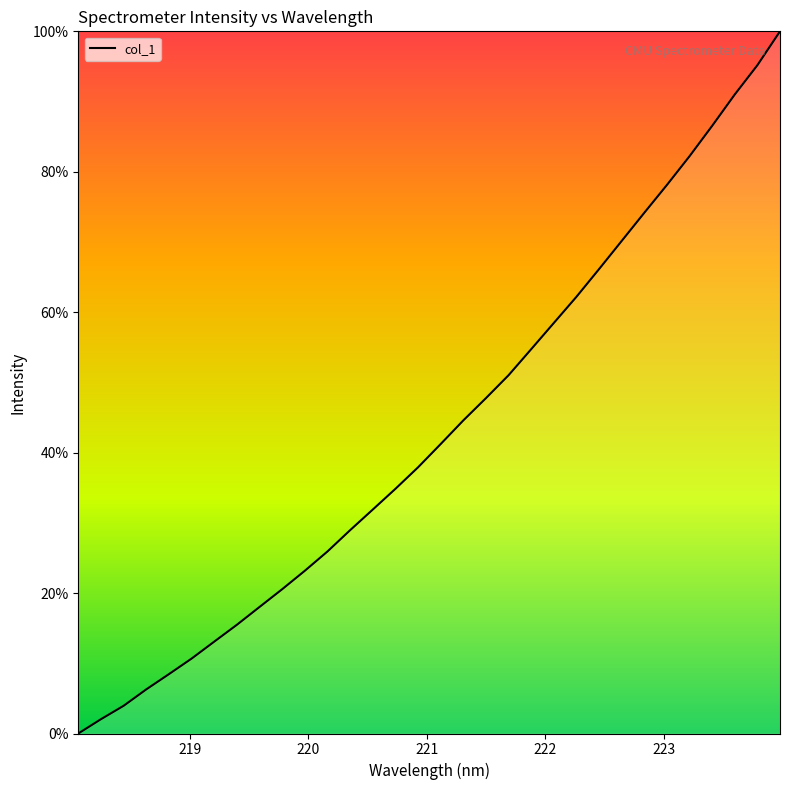

What is the average value?

43.3